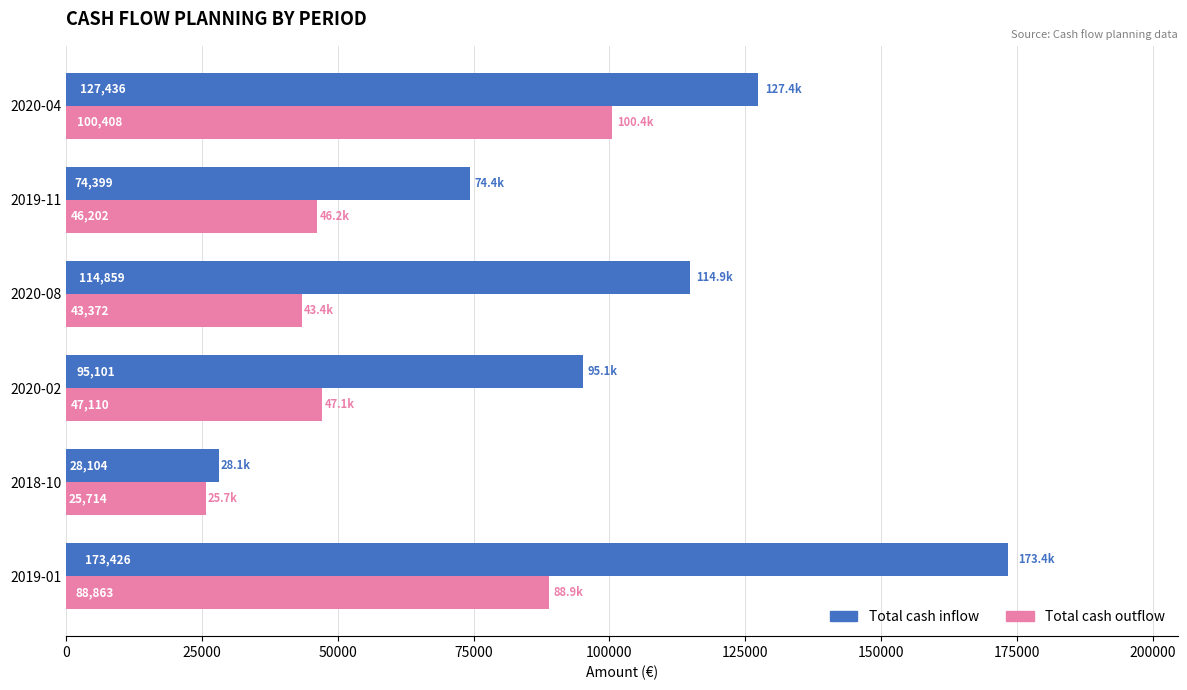

At which label does Total cash outflow reach its peak?

2020-04